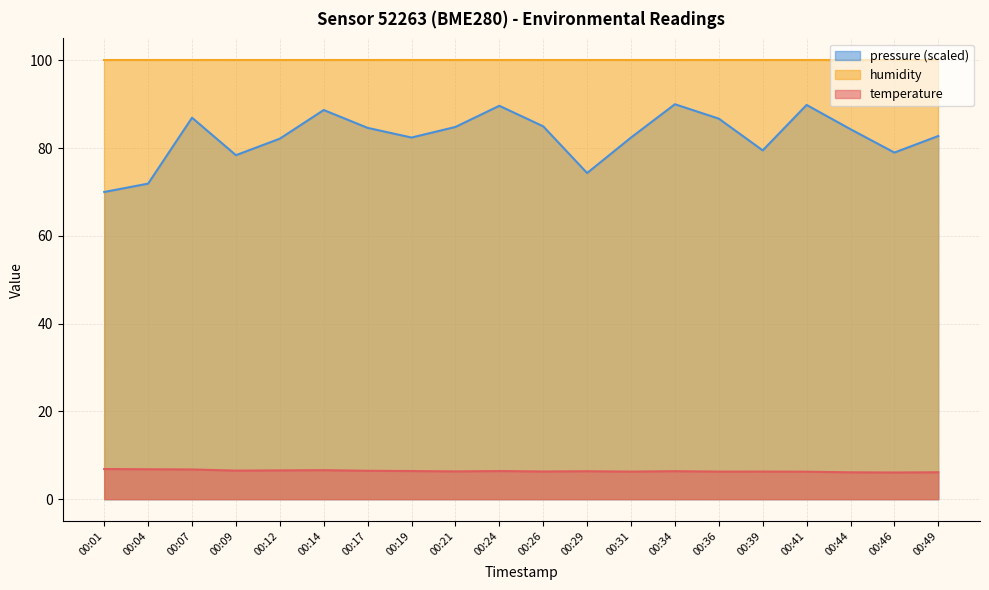

What are all the series names shown in the legend?

pressure (scaled), humidity, temperature